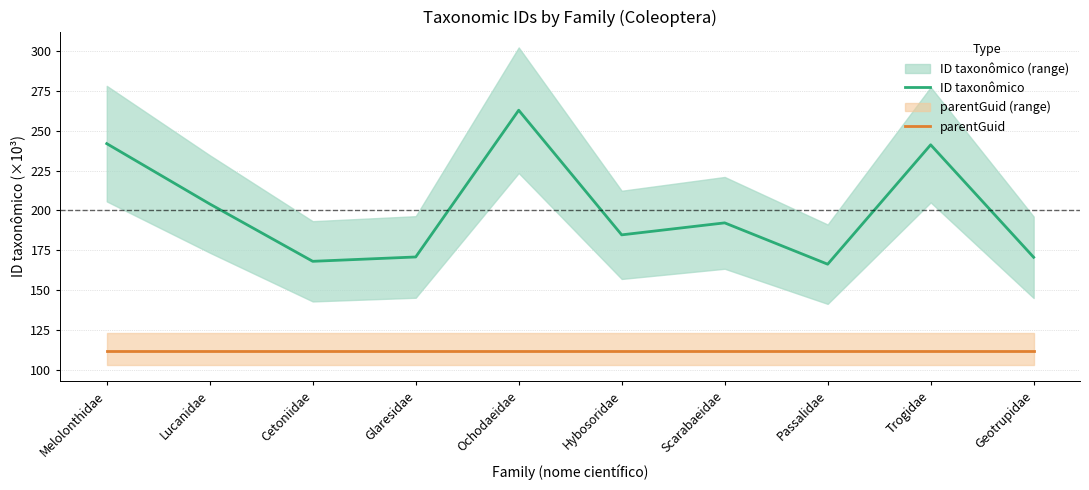

Is it true that ID taxonômico equals 170.6 at Geotrupidae?

True